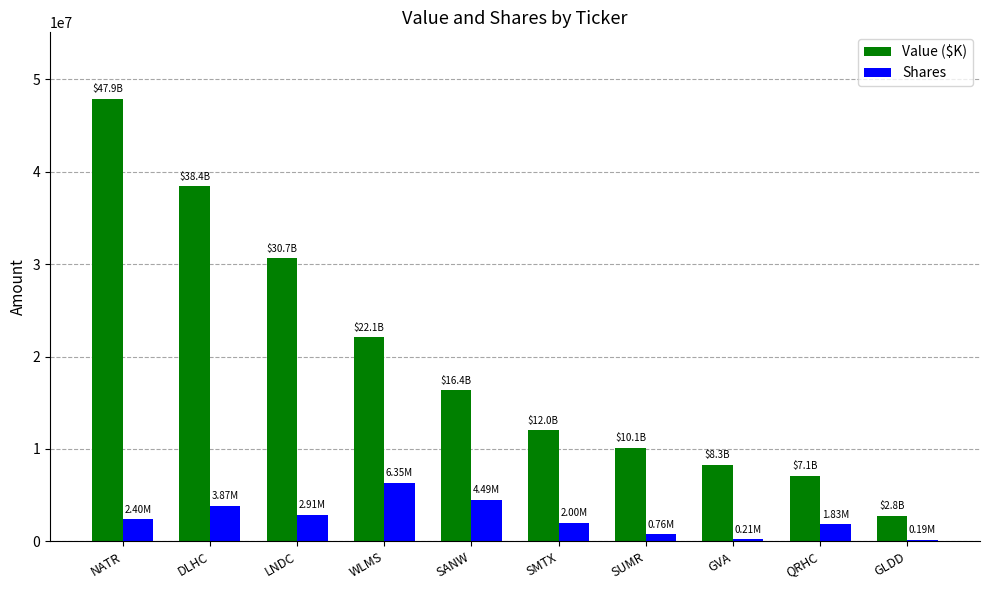

What is the difference between the Value ($K) values at GLDD and SMTX?

9248000